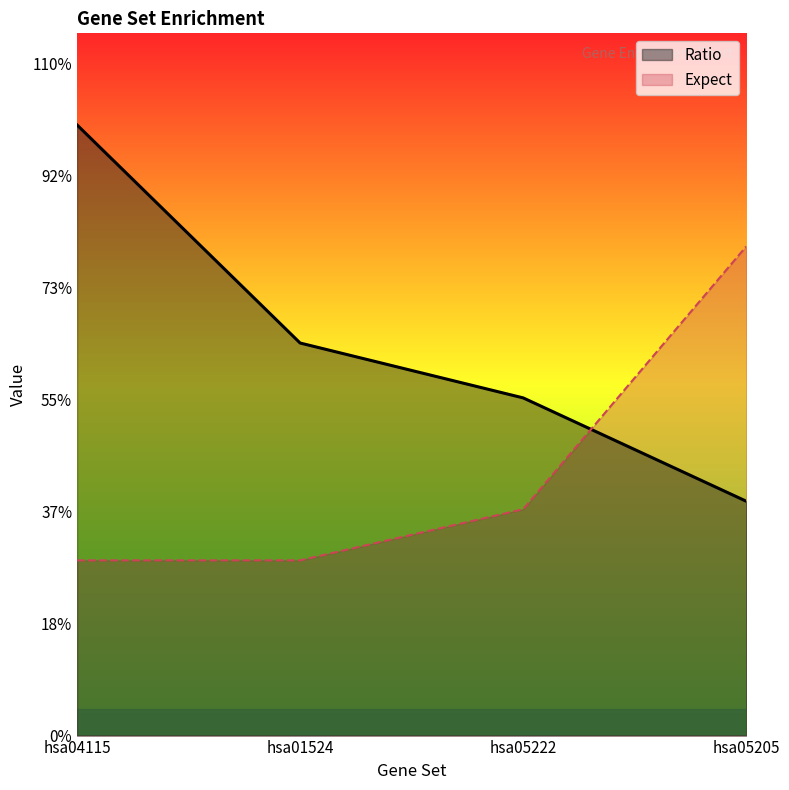

Reading left to right, extract all data points from this chart.

Ratio: hsa04115=7.0	hsa01524=4.5	hsa05222=3.9	hsa05205=2.7
Expect: hsa04115=2.0	hsa01524=2.0	hsa05222=2.6	hsa05205=5.6